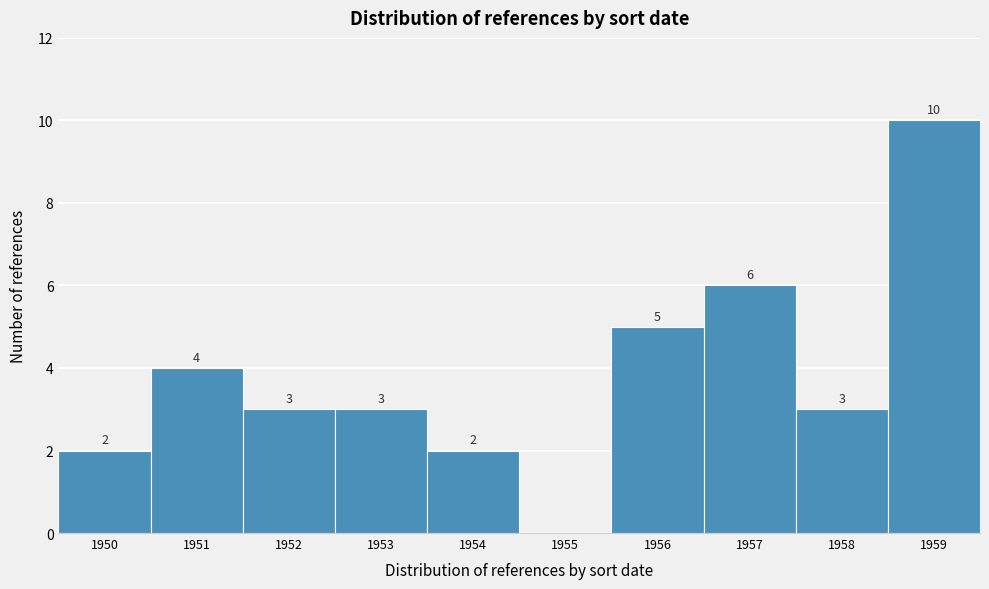

Over which range of the x-axis is the bar tallest?

1958.5 to 1959.5